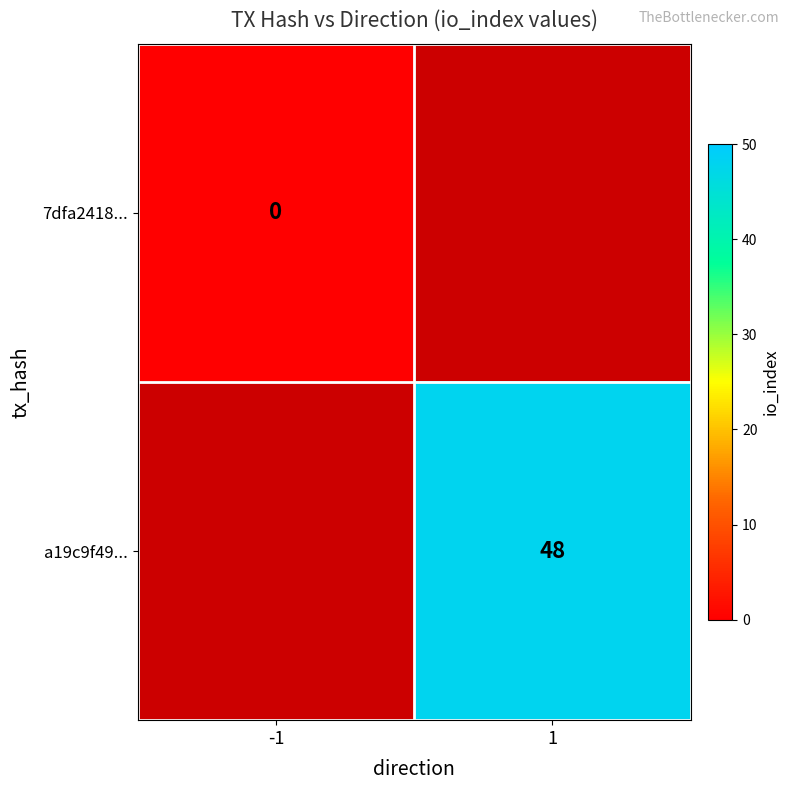

Count the number of data series in this chart.

2